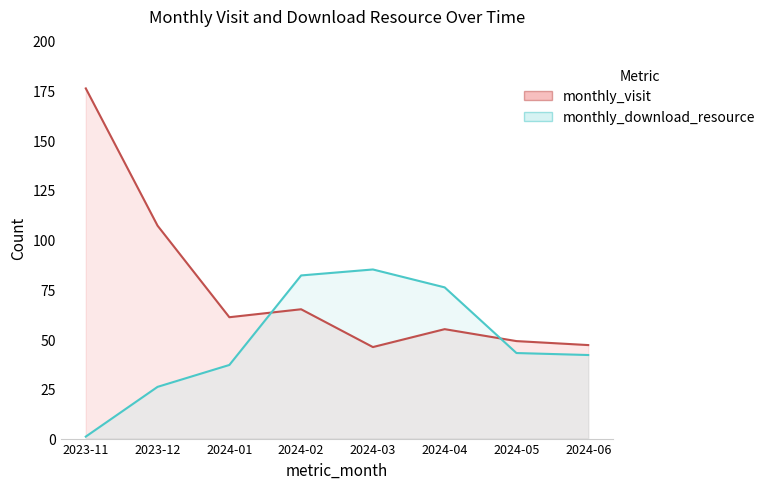

What is the lowest value of the monthly_download_resource series?

1